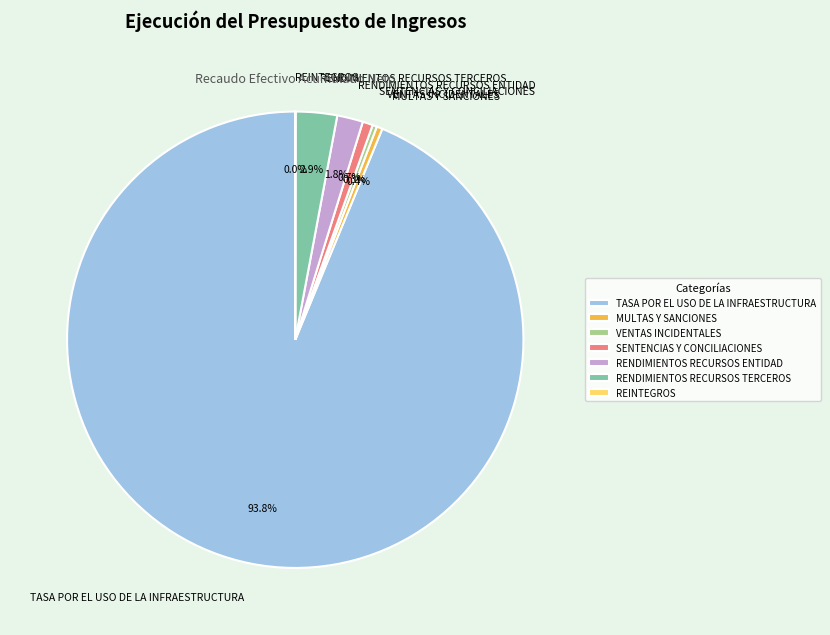

What is the largest slice in the pie chart?

TASA POR EL USO DE LA INFRAESTRUCTURA